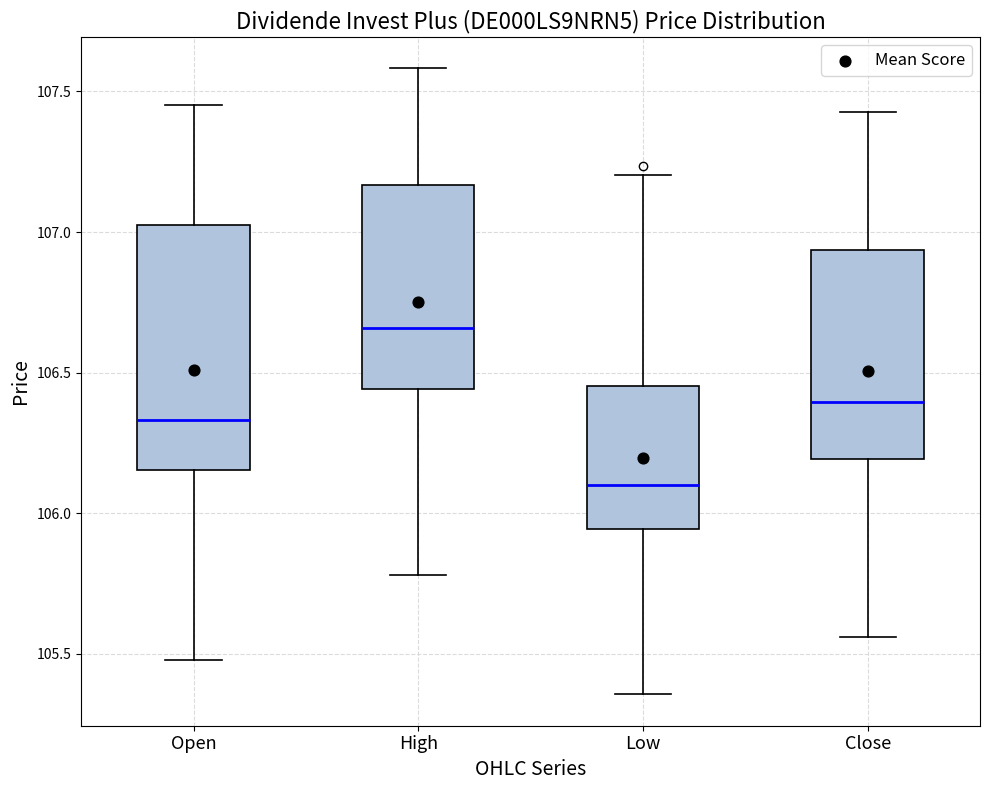

Where does the lower whisker of the box for Close end on the y-axis? The values are not printed on the chart, so give them approximately, as read against the axis.

105.55